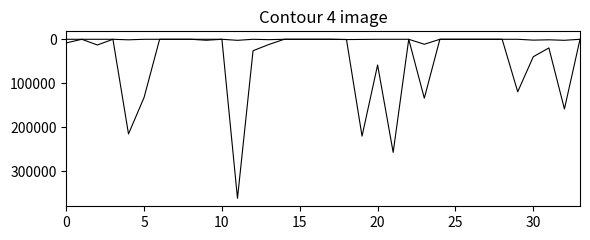

Does the chart have visible grid lines?

No